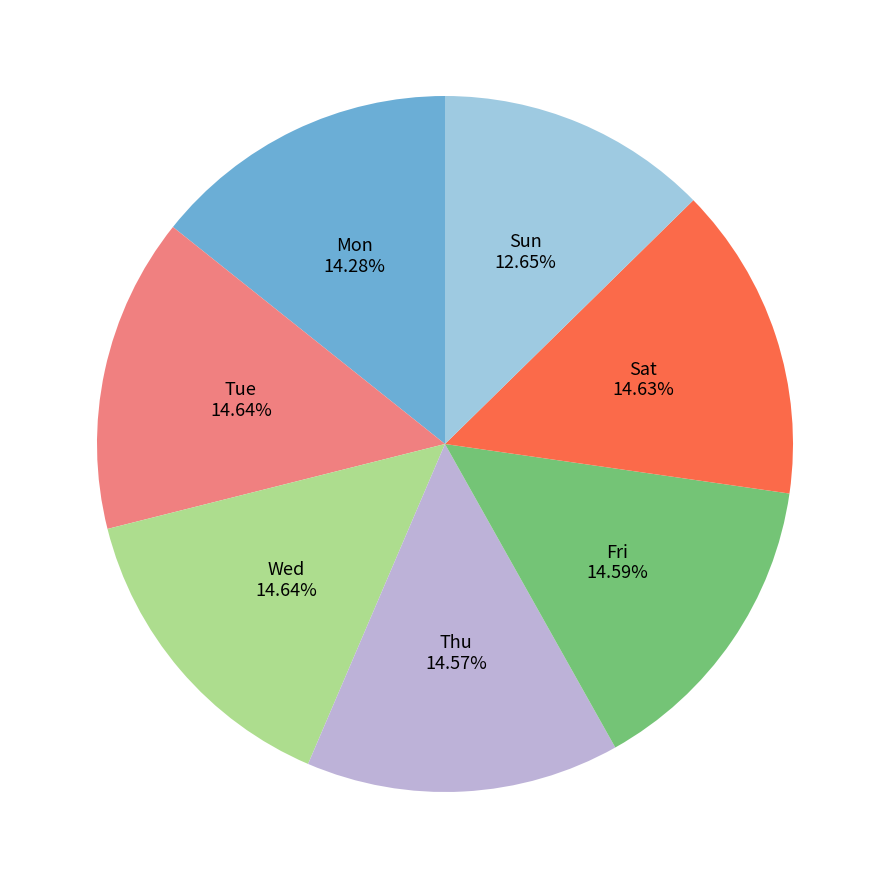

Is there any slice that represents more than half of the pie?

No